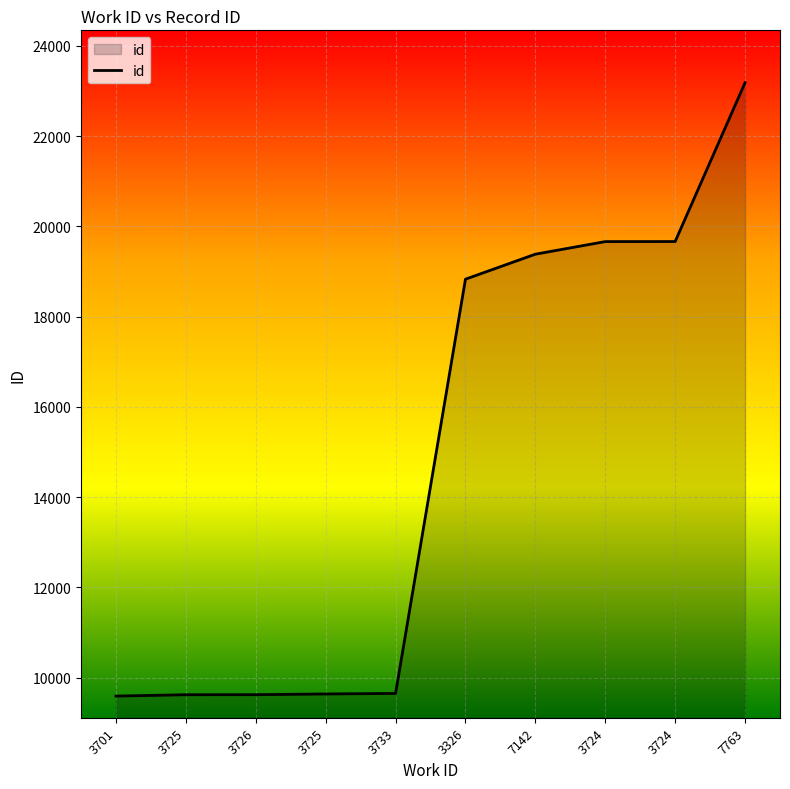

Does the chart have visible grid lines?

Yes